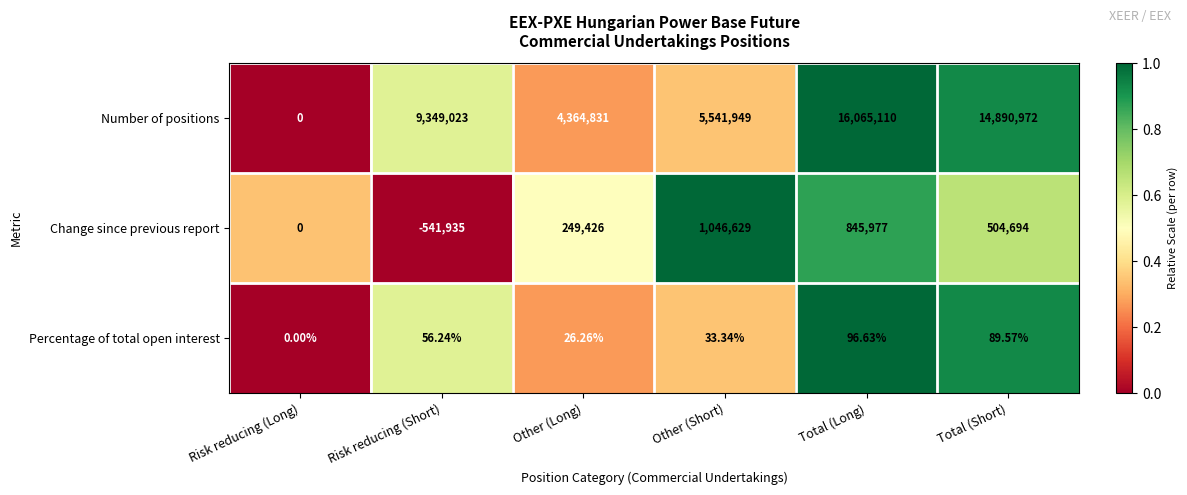

List the series in order of their peak value, lowest first.

Percentage of total open interest, Change since previous report, Number of positions